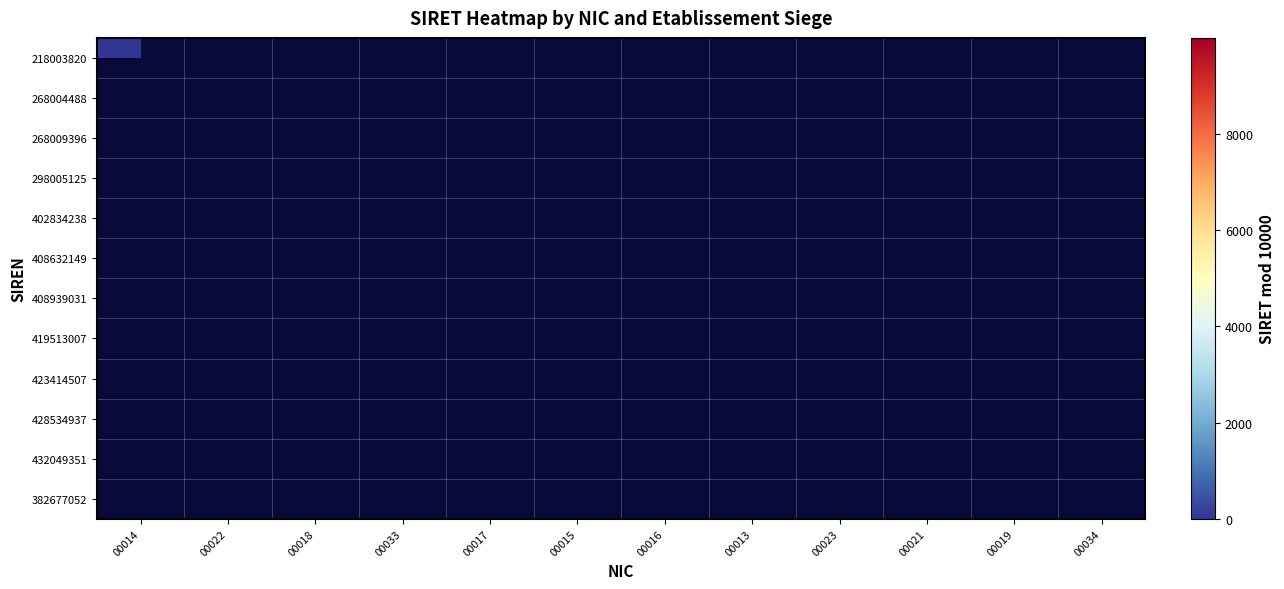

List the labels in order of 268009396 value, smallest first.

00014, 00022, 00018, 00033, 00017, 00015, 00016, 00013, 00023, 00021, 00019, 00034